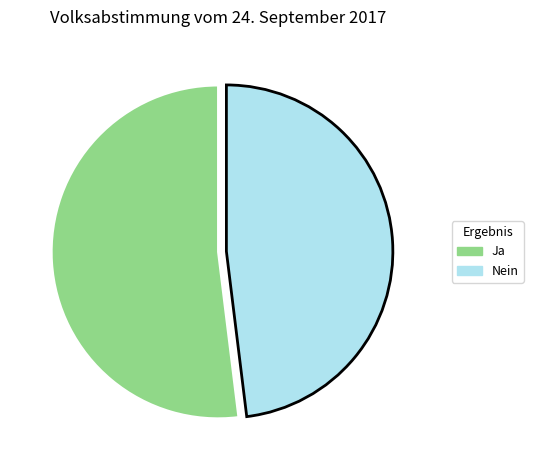

Is it true that Ja is 52% of the pie?

True